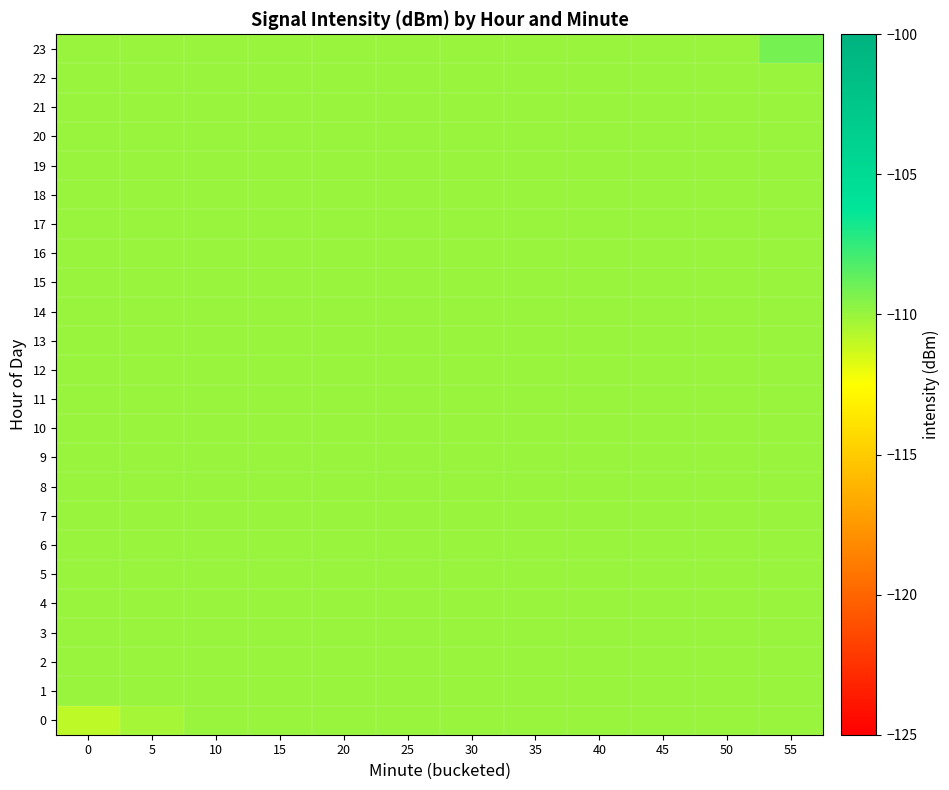

Which has a higher value, 40 or 15?

40